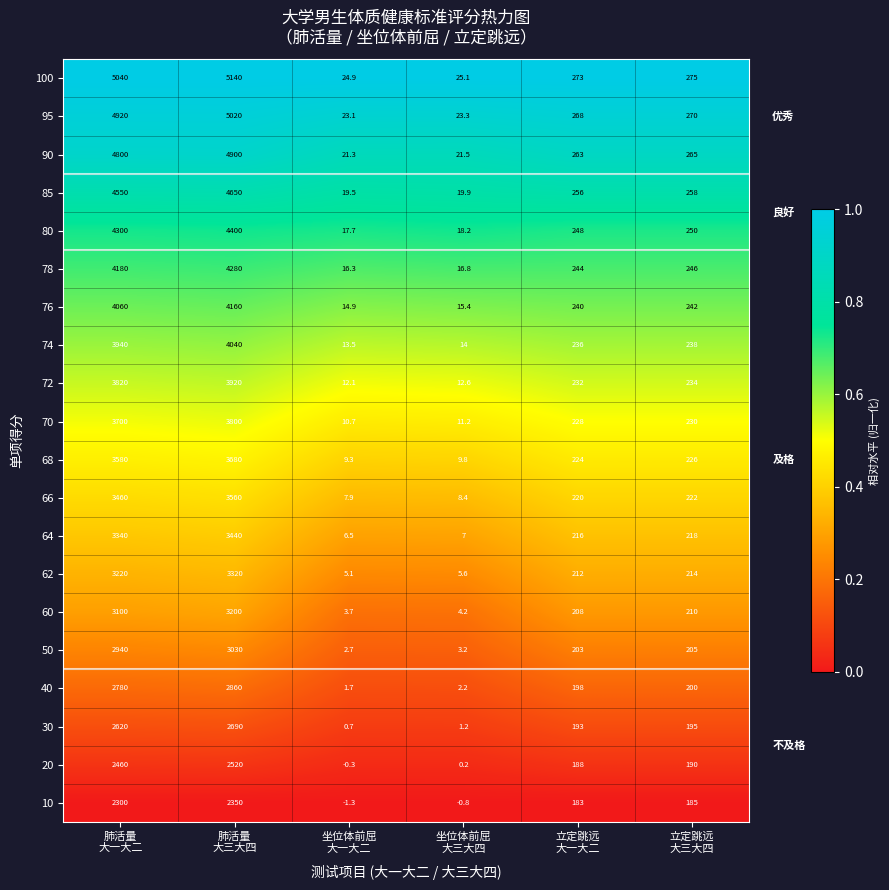

Which series has the largest total across all categories?

100